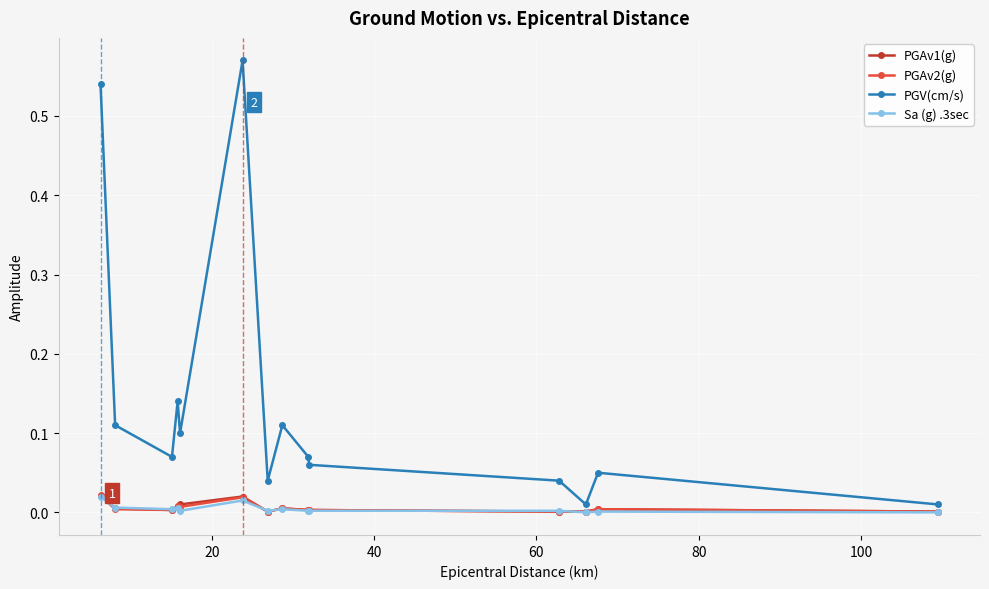

How many lines are shown in the chart?

4